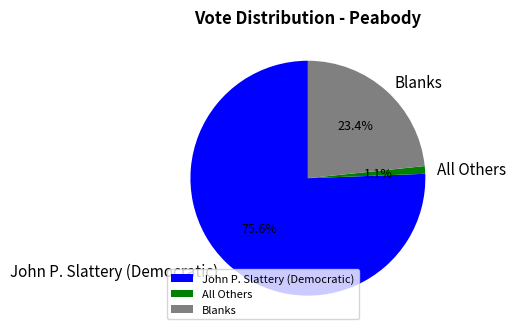

True or false: All Others accounts for 1% of the total.

True